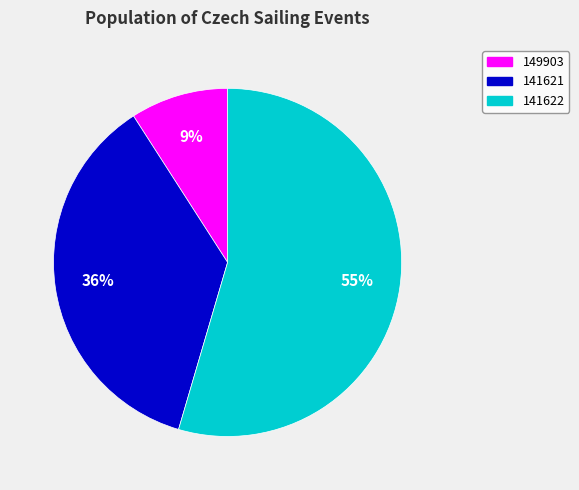

How many slices are in this pie chart?

3